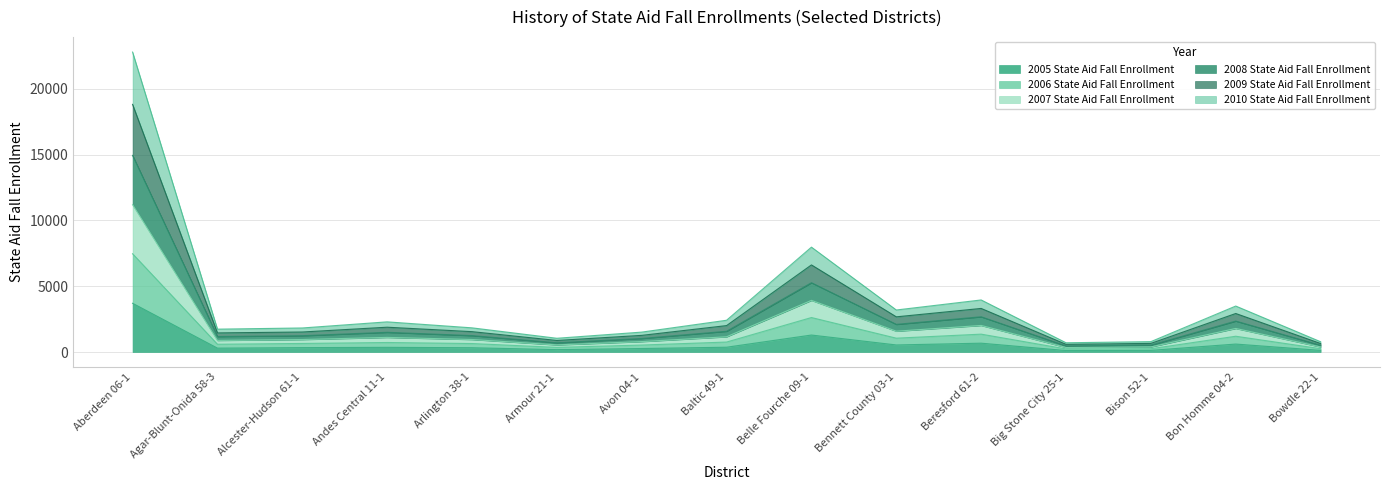

In 2008 State Aid Fall Enrollment, how many points are higher than both neighbors (excluding endpoints)?

4